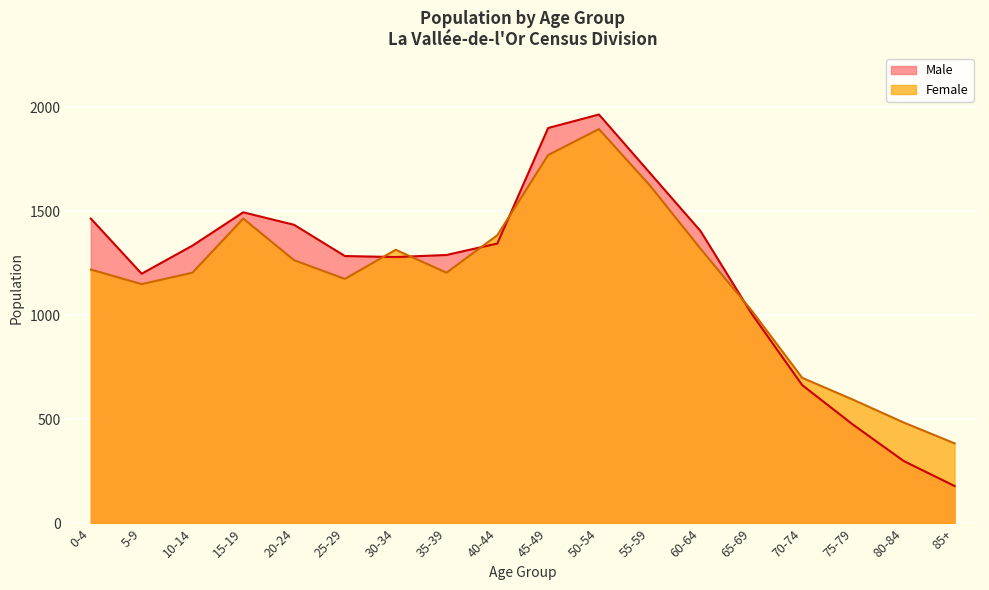

What is the sum of the Female values at 70-74 and 35-39?

1905